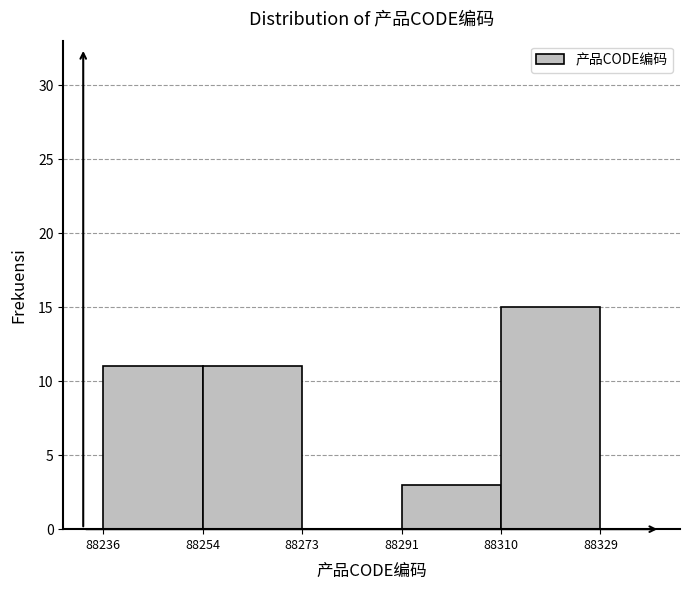

Reading left to right, transcribe this chart: for each bar, give the range it covers on the x-axis and its height. The values are not printed on the chart, so give them approximately, as read against the axis.

88236 to 88254: 11
88254 to 88273: 11
88273 to 88291: 0
88291 to 88310: 3
88310 to 88329: 15